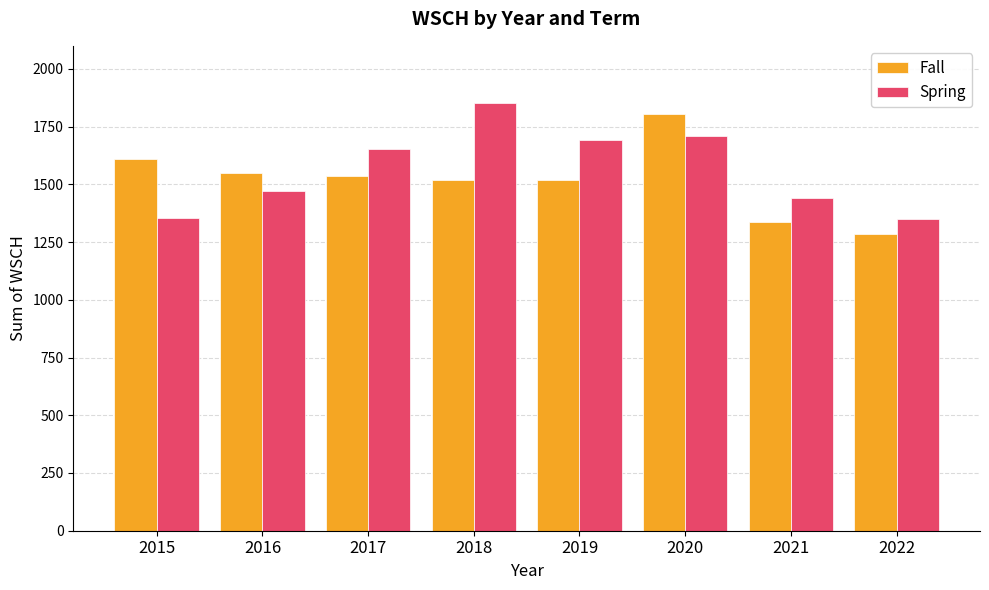

How many values in the Fall series exceed 1536?

4